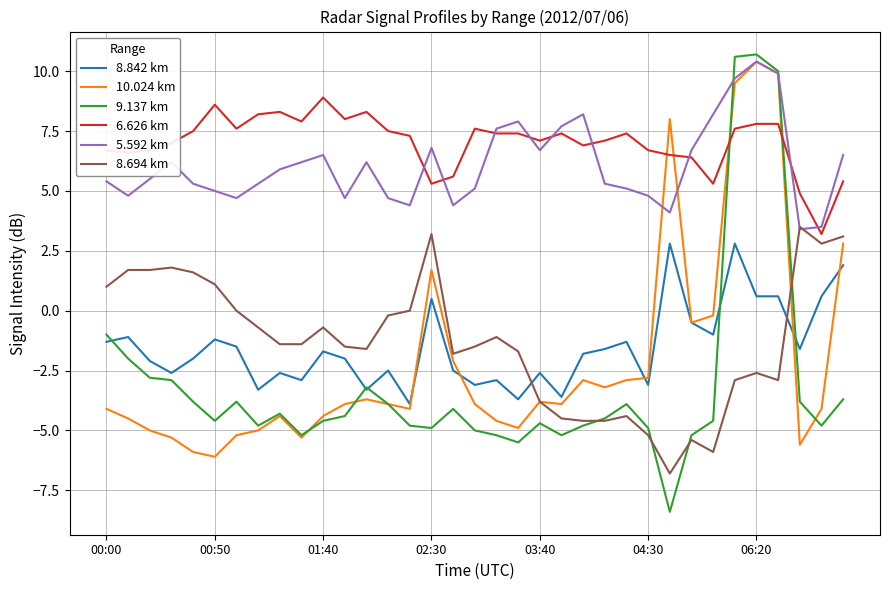

What is the highest value of the 10.024 km series?

10.4